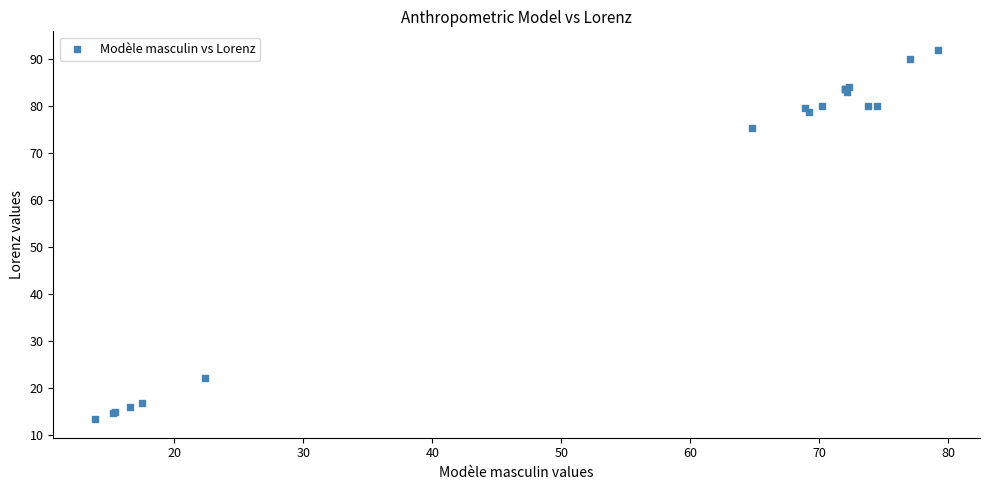

What Y value in the scatter plot is closest to 52?

75.2